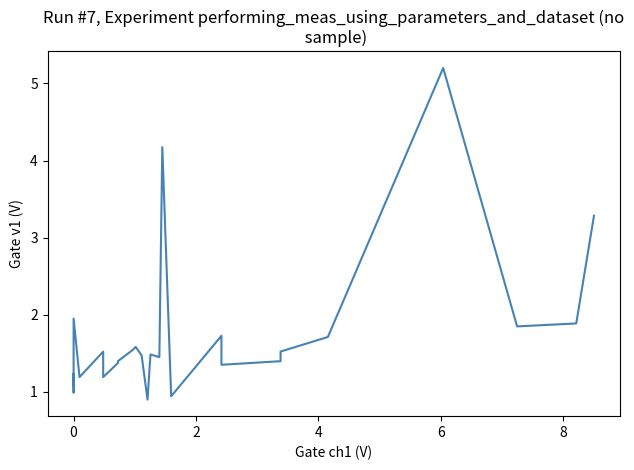

How many interior local valleys (lower than both neighbors) does the data have?

9